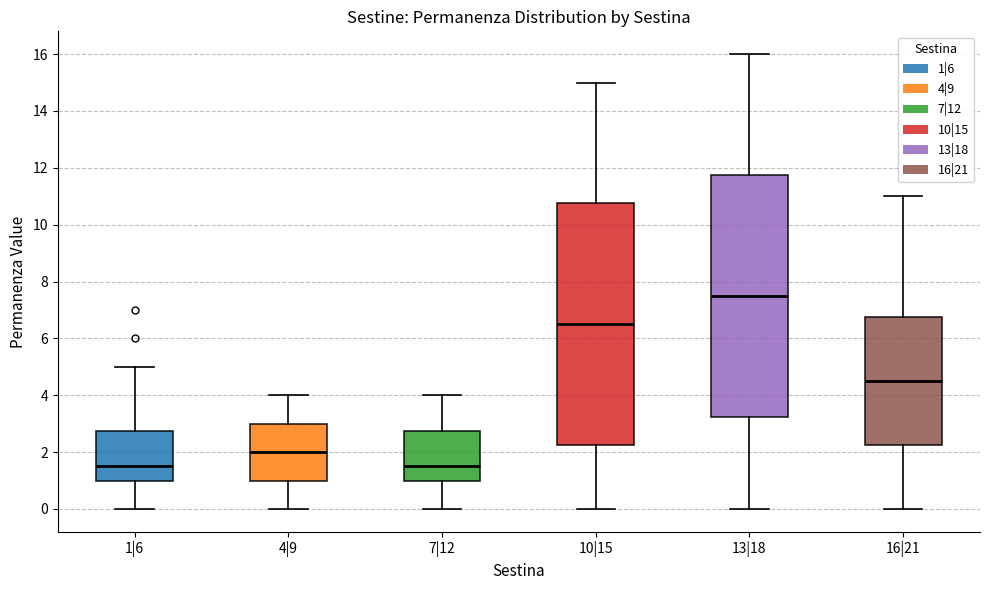

Reading left to right, transcribe this box plot: for each box, give where its median line is, the range the box spans, and where its two whiskers end, as read against the y-axis. The values are not printed on the chart, so give them approximately, as read against the axis.

1|6: median 1.6, box 1.0 to 2.8, whiskers 0.0 to 5.0
4|9: median 2.0, box 1.0 to 3.0, whiskers 0.0 to 4.0
7|12: median 1.6, box 1.0 to 2.8, whiskers 0.0 to 4.0
10|15: median 6.6, box 2.2 to 10.8, whiskers 0.0 to 15.0
13|18: median 7.6, box 3.2 to 11.8, whiskers 0.0 to 16.0
16|21: median 4.6, box 2.2 to 6.8, whiskers 0.0 to 11.0